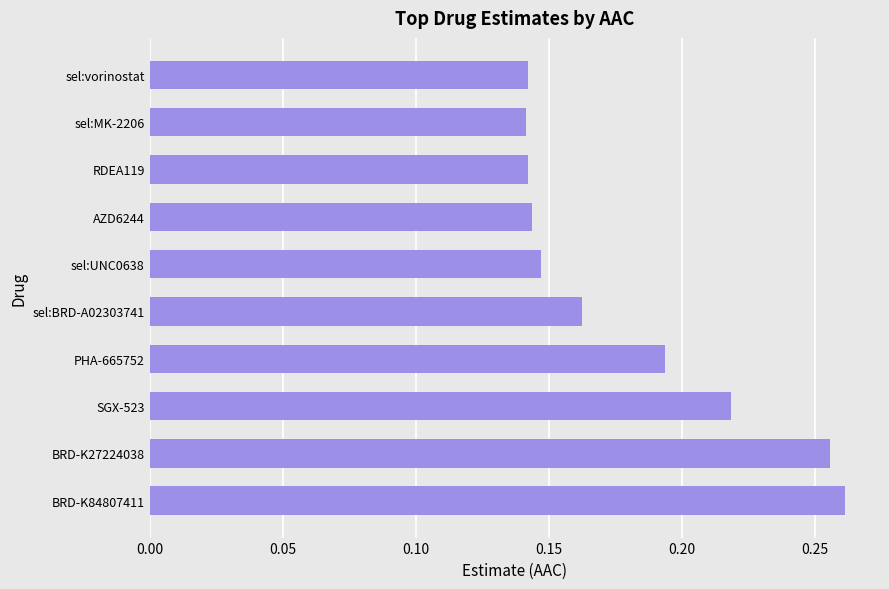

Which category has the highest value across all series?

BRD-K84807411